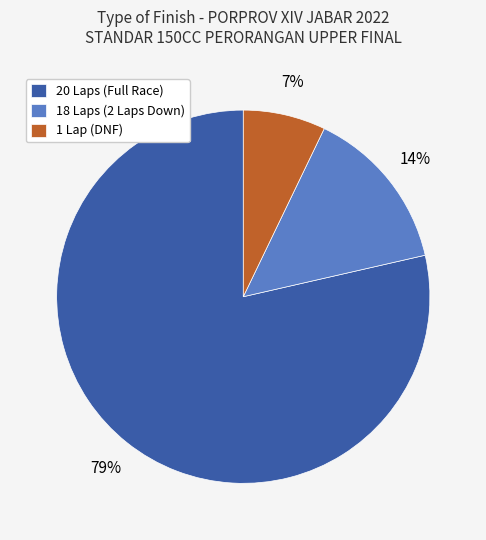

The 20 Laps (Full Race) slice represents 84% of the pie. True or false?

False